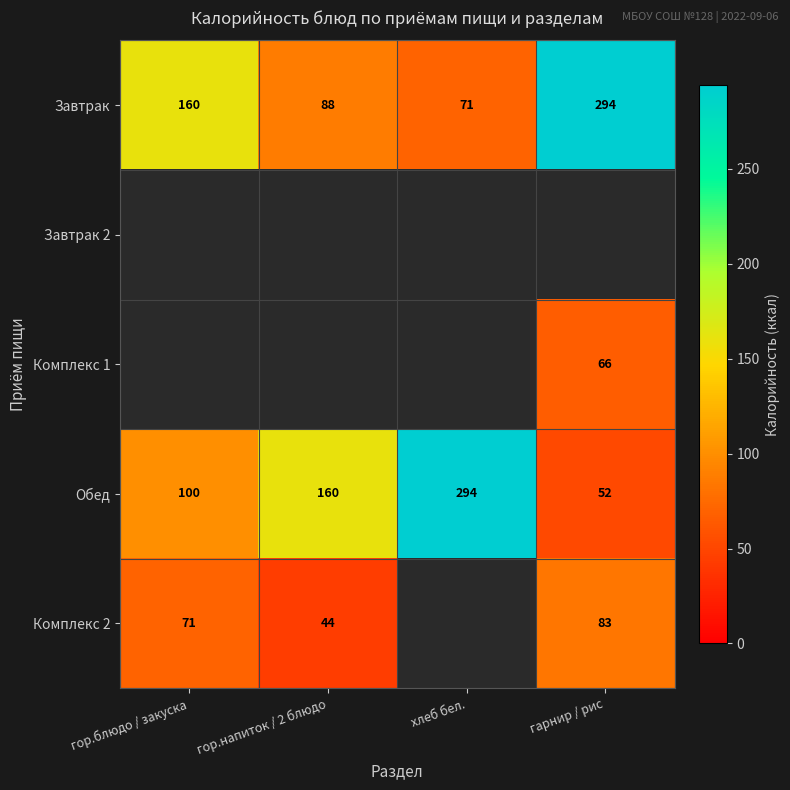

List the labels in order of Обед value, largest first.

хлеб бел., гор.напиток / 2 блюдо, гор.блюдо / закуска, гарнир / рис